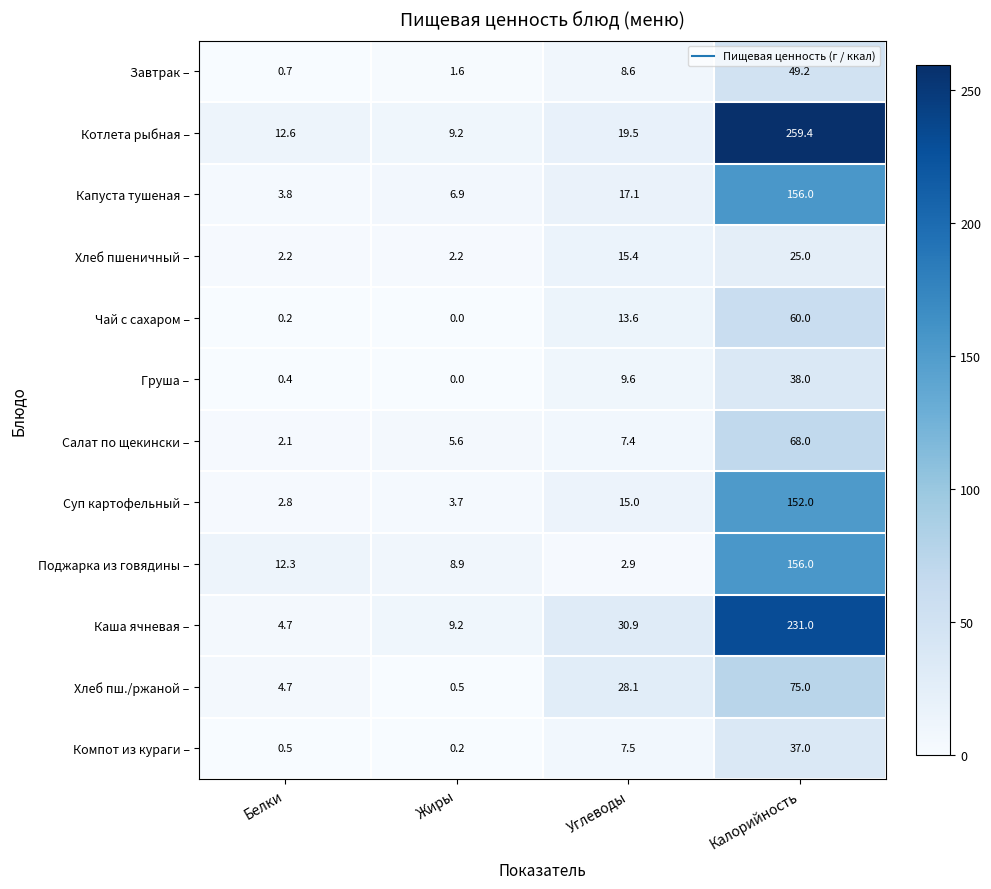

What is the sum of the Чай с сахаром – values at Углеводы and Калорийность?

73.6